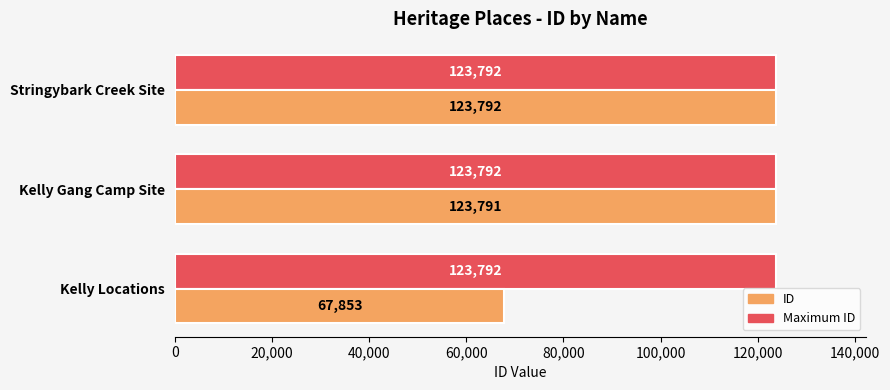

What is the total value across all series at Kelly Locations?

191645